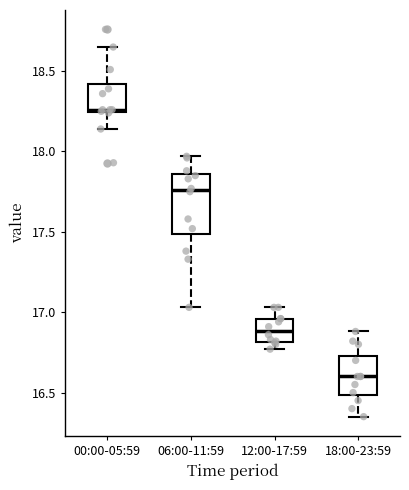

Which box has the highest median line?

00:00-05:59